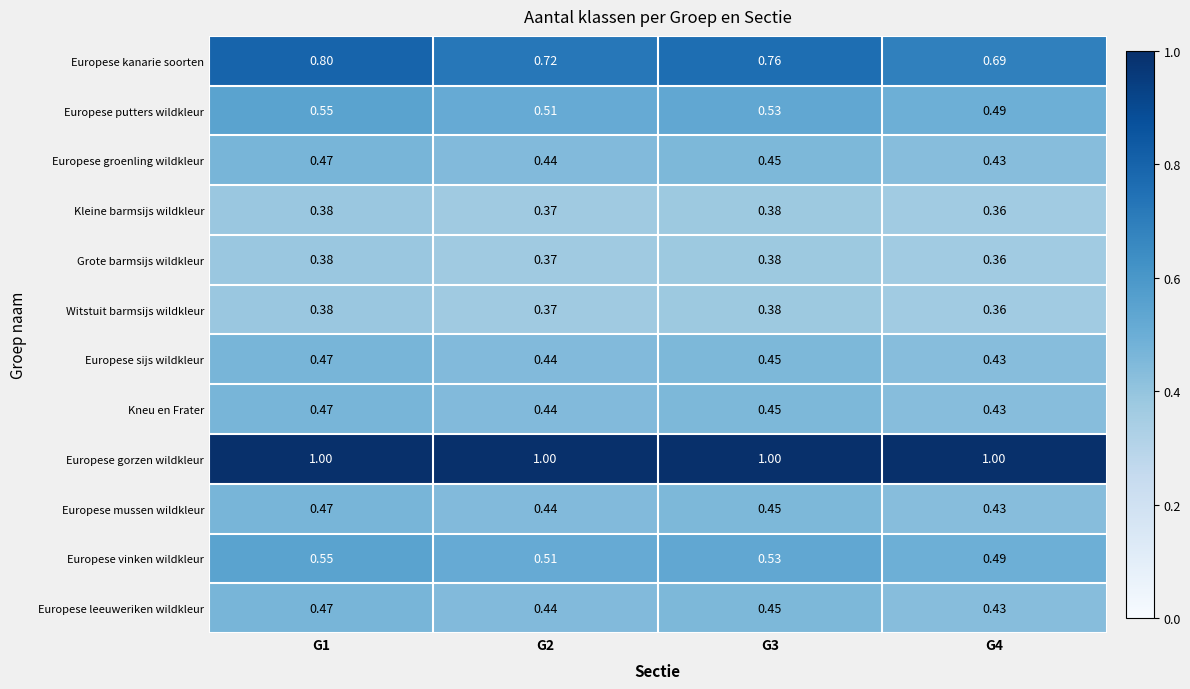

Is the value of Europese groenling wildkleur at G1 greater than the value of Europese vinken wildkleur at G2?

No